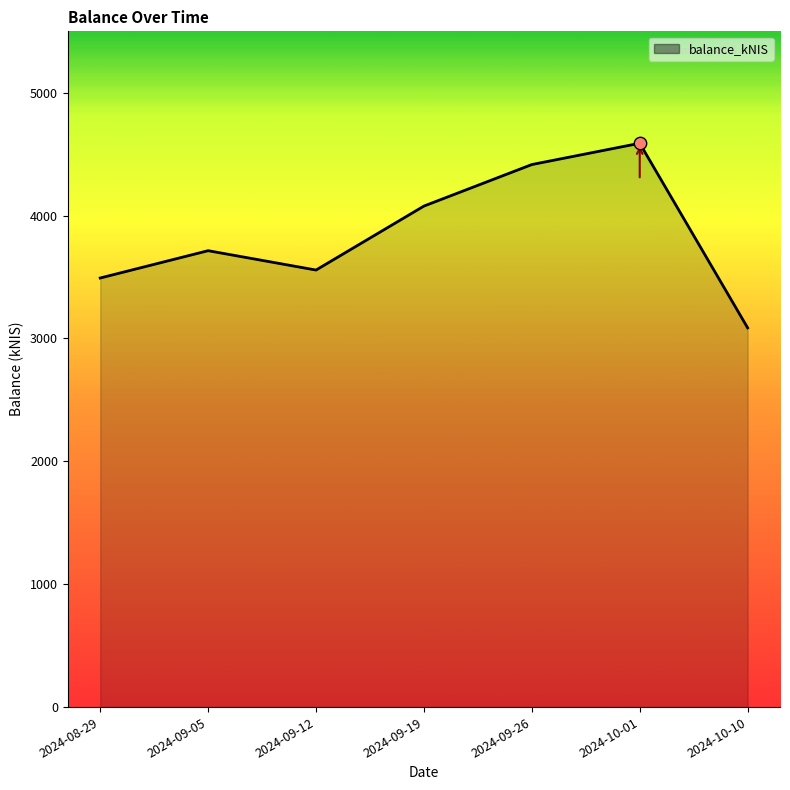

Which has a higher value, 2024-08-29 or 2024-09-12?

2024-09-12